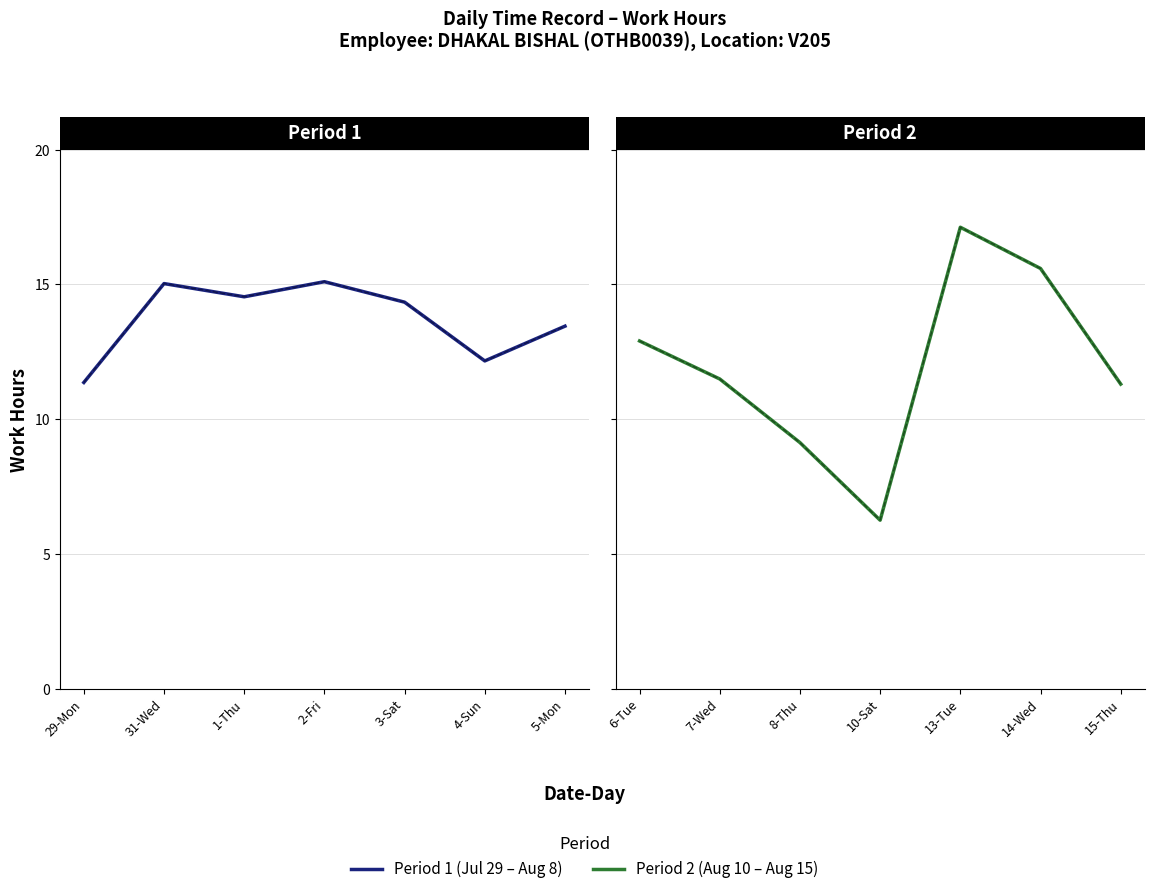

How many values in the Period 1 (Jul 29 – Aug 8) series exceed 14?

4